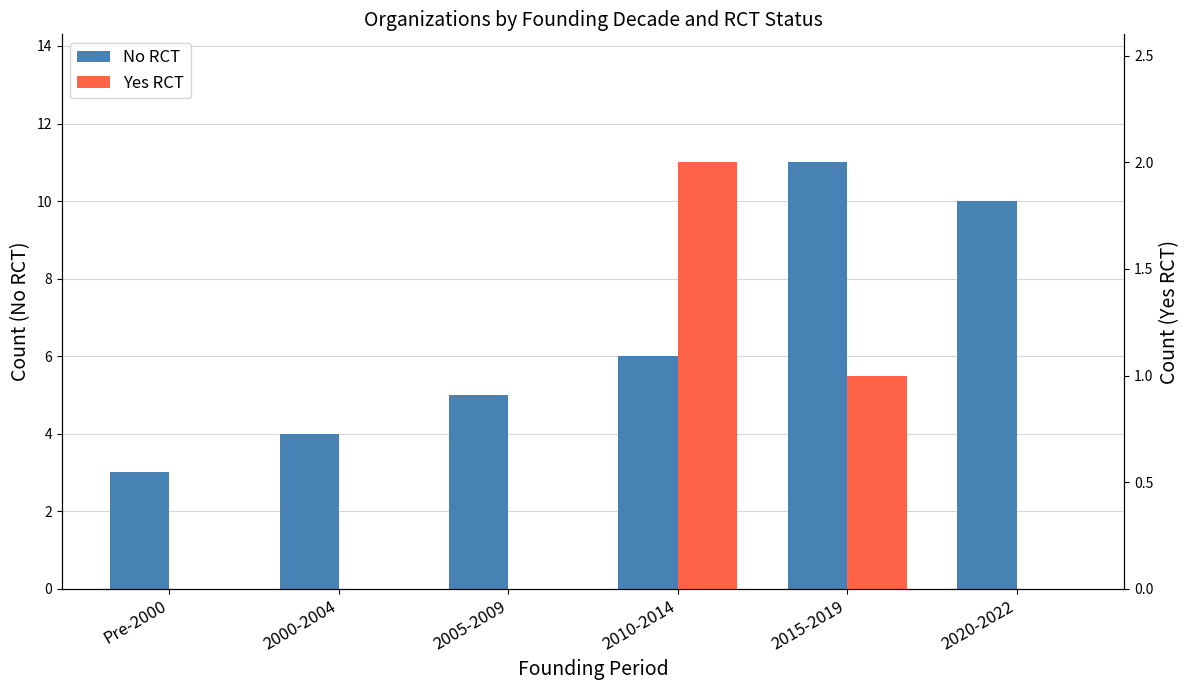

Reading left to right, extract all data points from this chart.

No RCT: Pre-2000=3	2000-2004=4	2005-2009=5	2010-2014=6	2015-2019=11	2020-2022=10
Yes RCT: Pre-2000=0	2000-2004=0	2005-2009=0	2010-2014=2	2015-2019=1	2020-2022=0